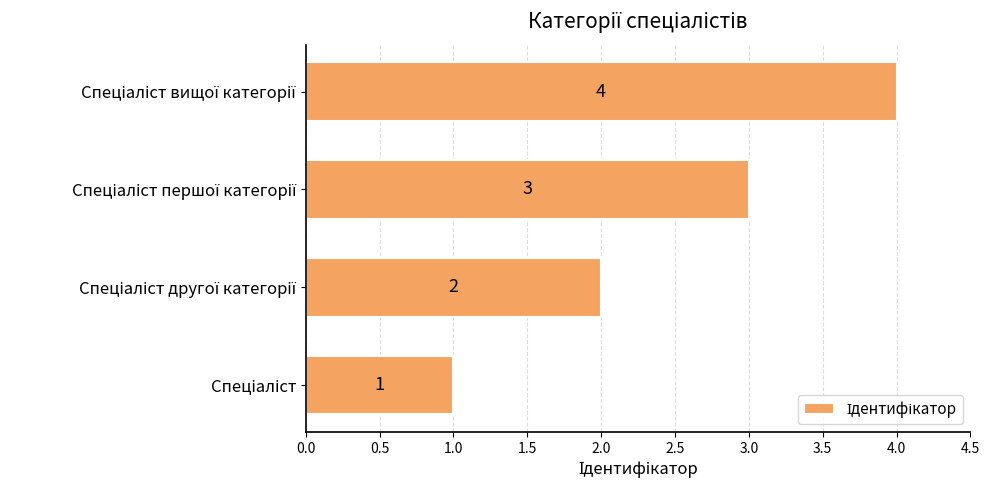

What is the sum of all values?

10